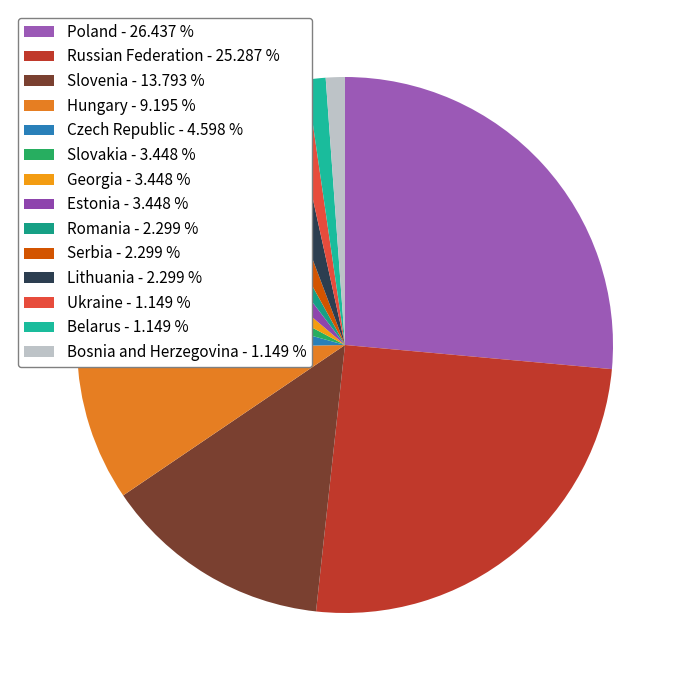

What is the total percentage of Georgia and Lithuania?

5.7%